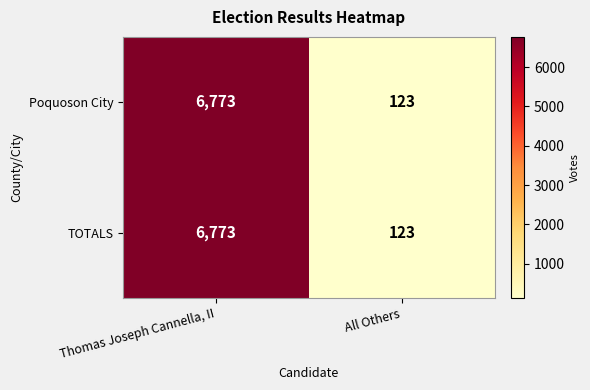

What is the maximum value shown in the chart?

6773